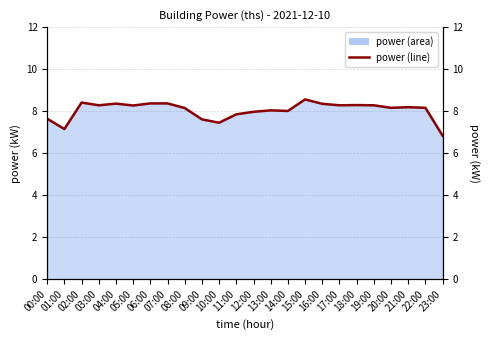

Between 20:00 and 15:00, which is larger?

15:00